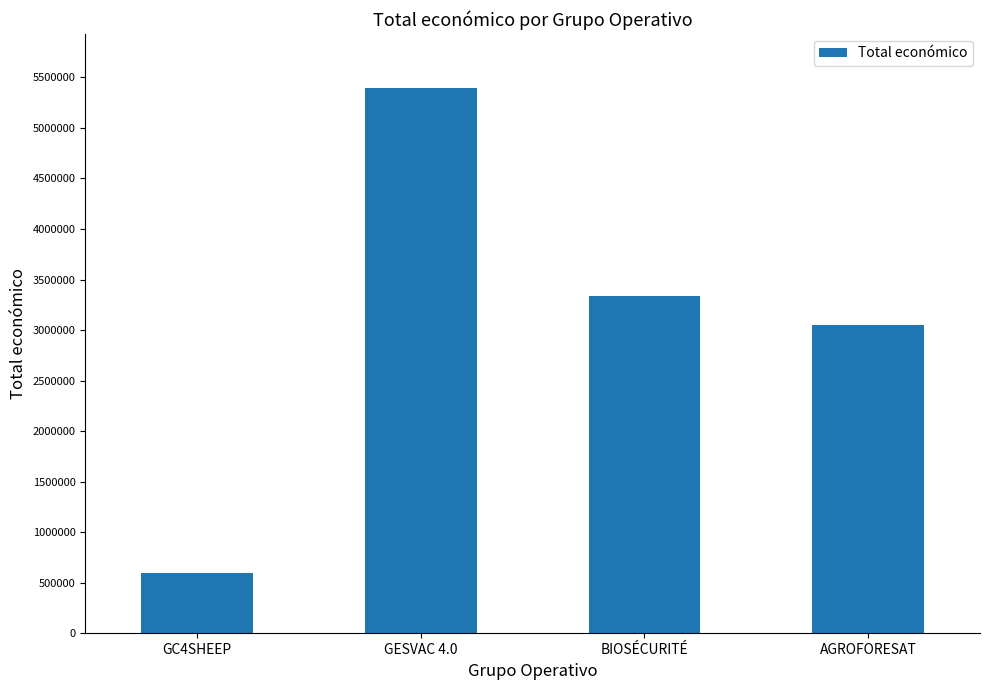

What is the difference between the second highest and second lowest values?

290679